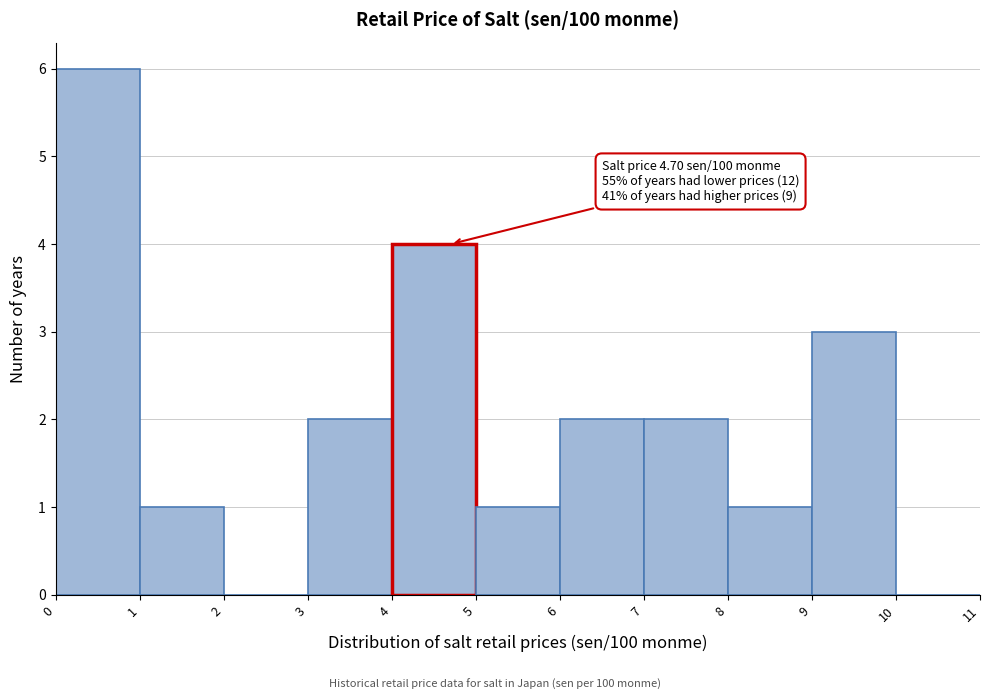

Which range on the x-axis has the tallest bar?

0 to 1